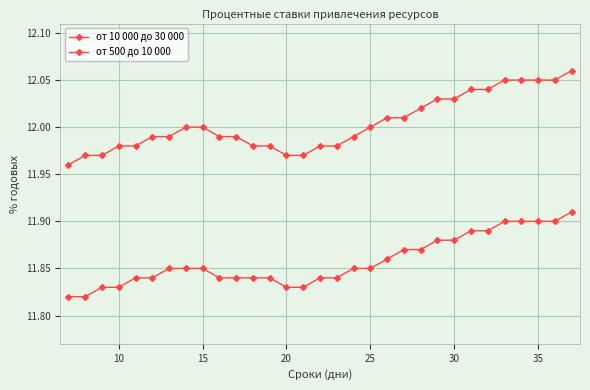

How many lines are shown in the chart?

2